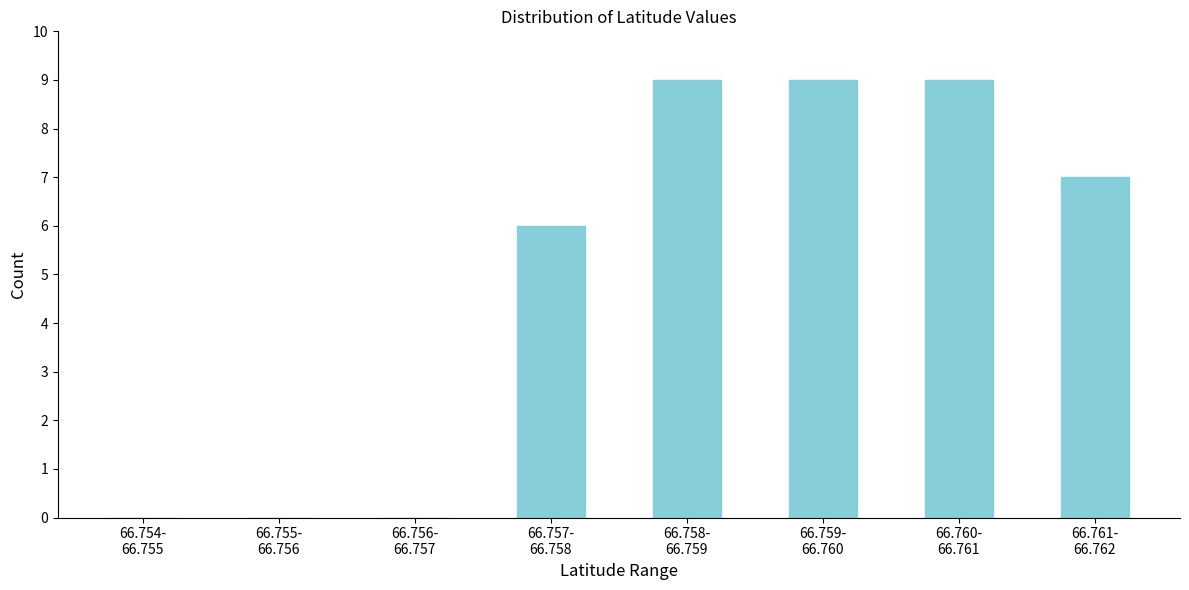

What is the sum of all values?

40